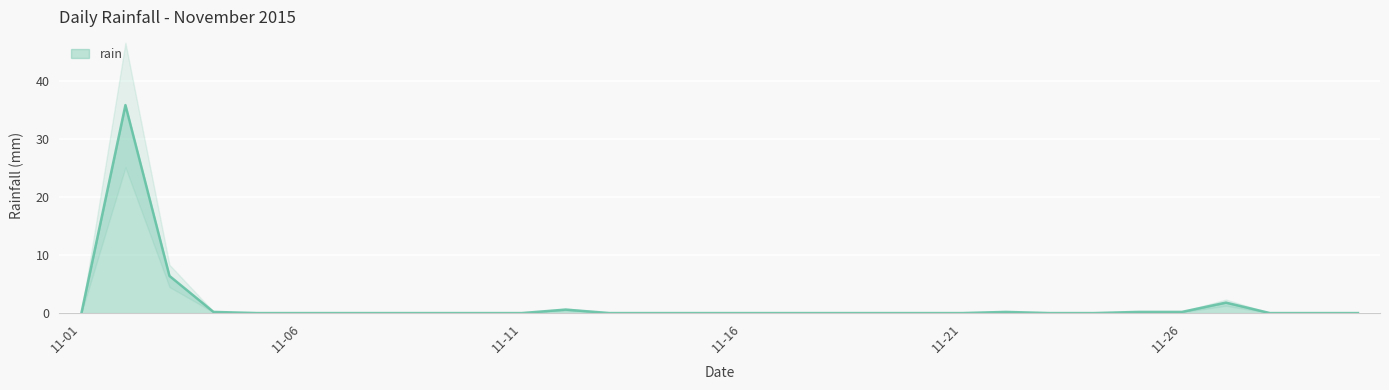

How many lines are shown in the chart?

1